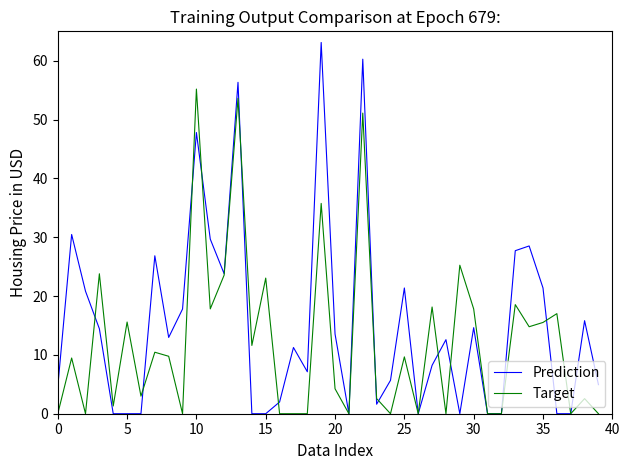

Rank the series by their average value, from lowest to highest.

Target, Prediction